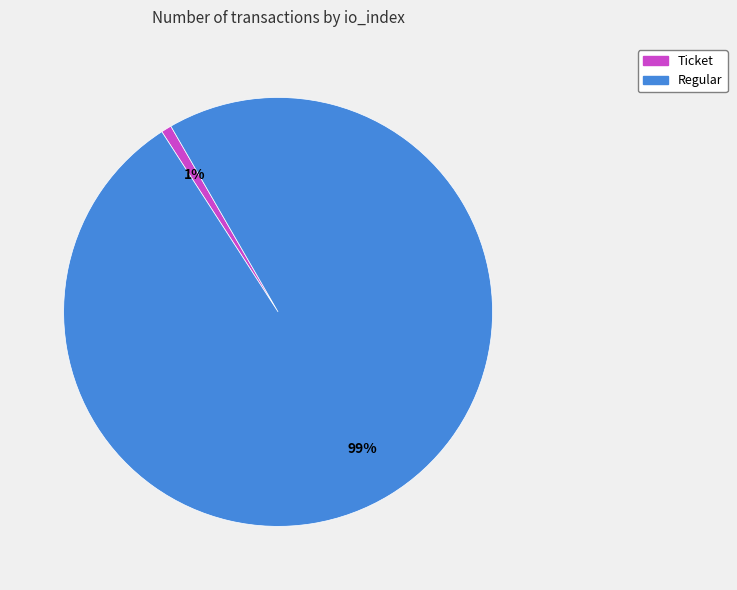

Do Ticket and Regular together represent more than half of the pie?

Yes